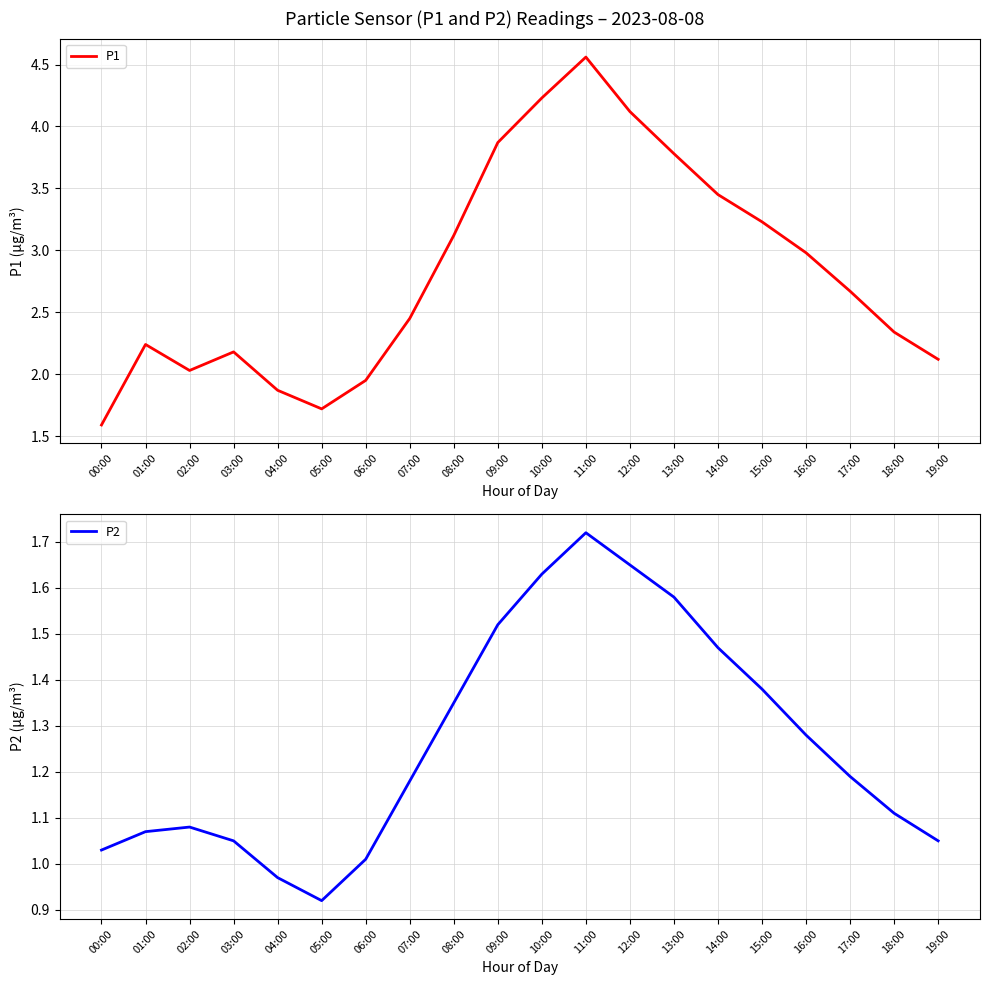

Which label corresponds to the smallest value in the chart?

05:00